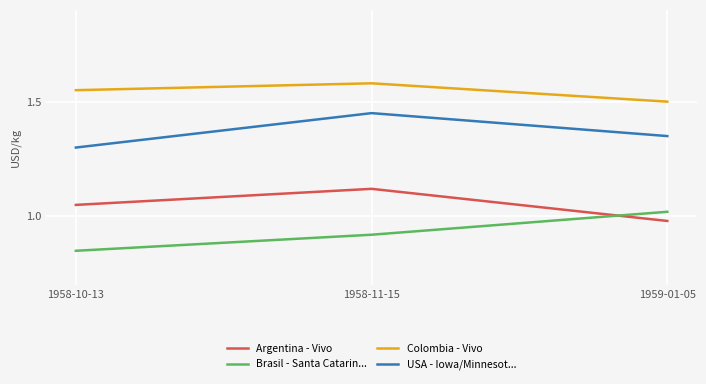

What is the difference between the highest and lowest values at 1958-10-13?

0.7